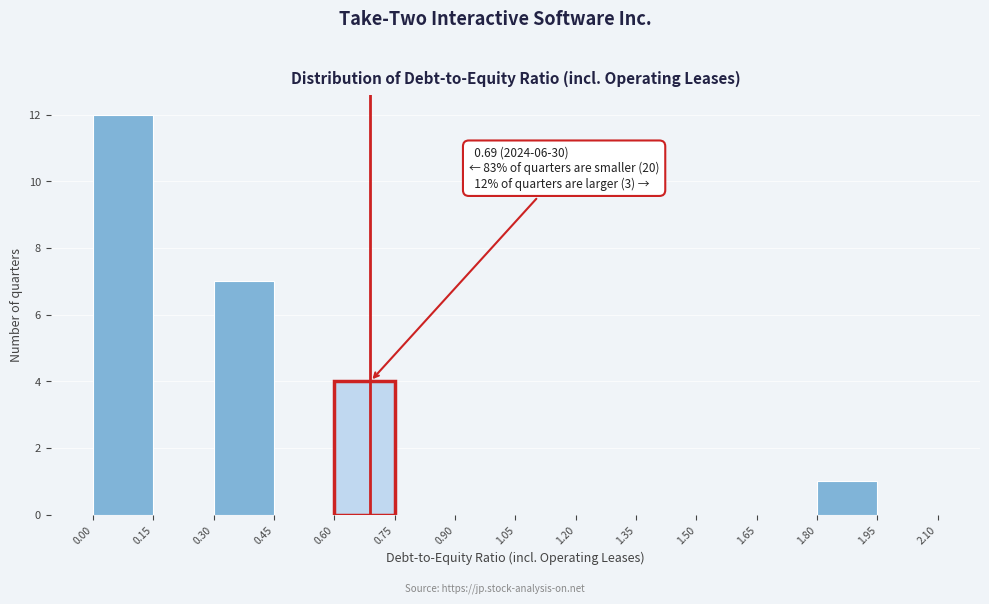

Over which range of the x-axis is the bar tallest?

0.00 to 0.15